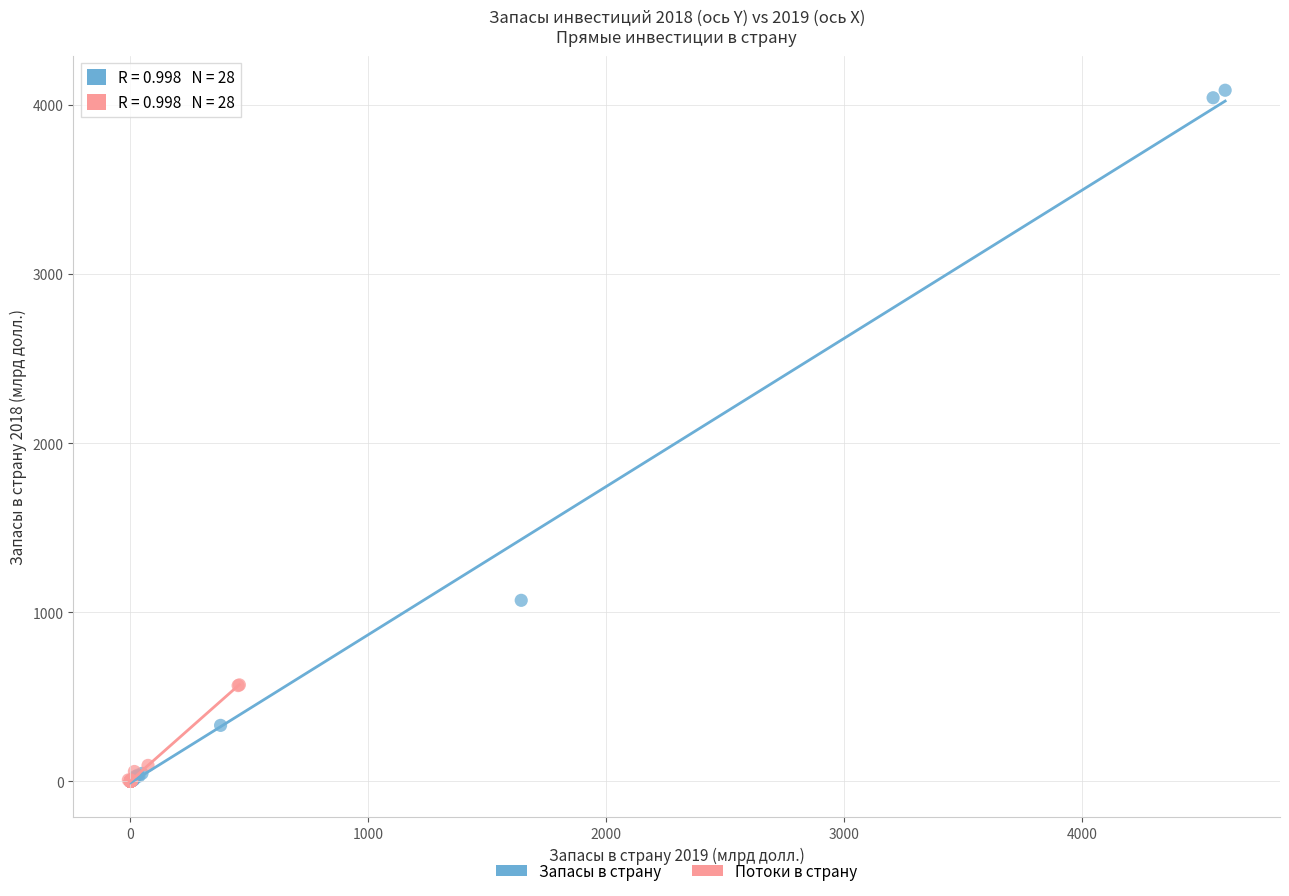

Which series contains the highest Y value?

Запасы в страну